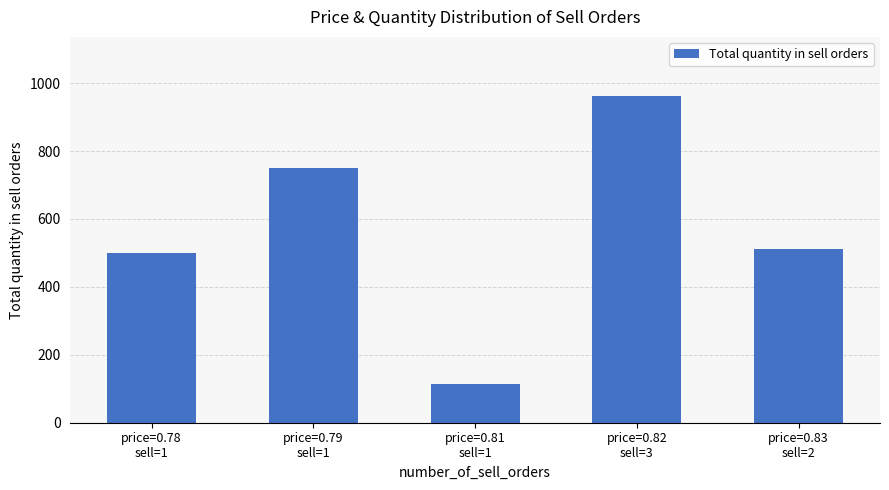

What is the approximate value at price=0.83
sell=2, to the nearest 100?

500